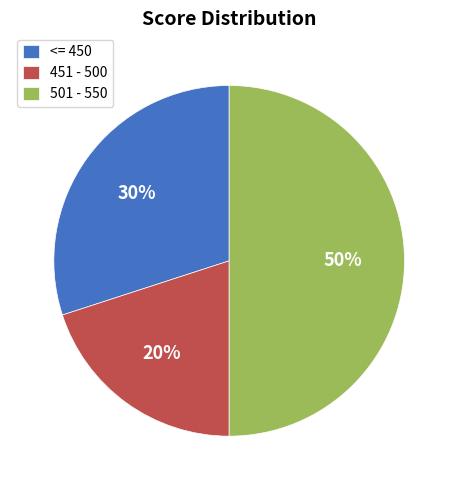

To the nearest percent, what portion does <= 450 represent?

30%